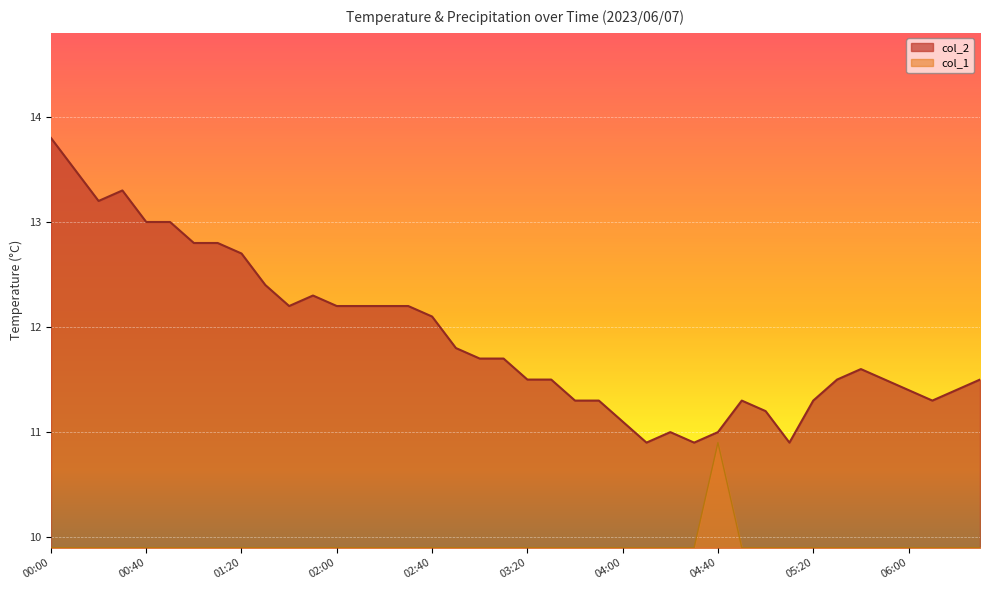

The value of col_2 at 00:50 is 13.0. True or false?

True